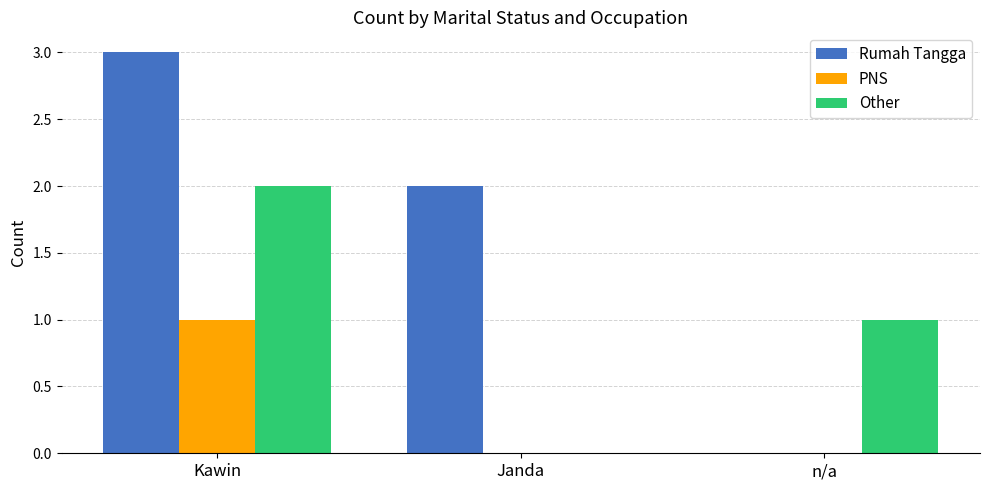

How many series are shown in this chart?

3